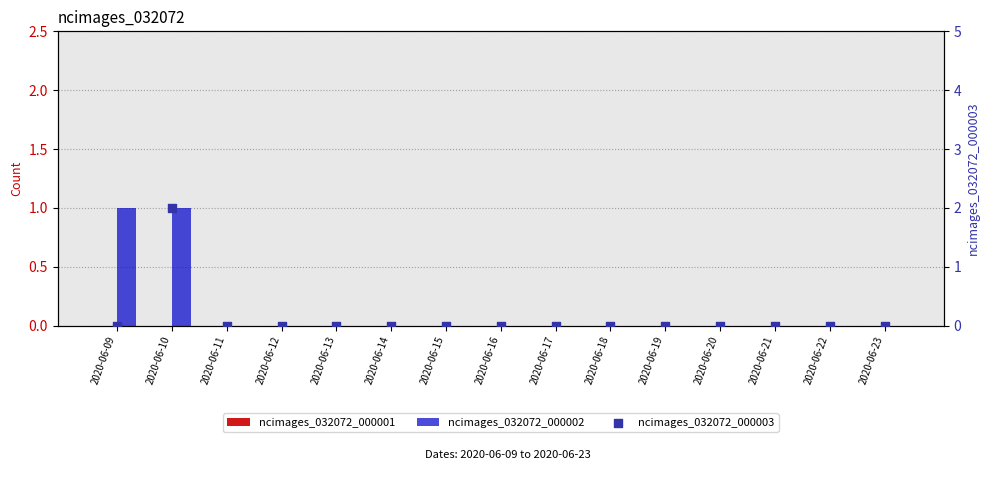

Is the value of ncimages_032072_000003 at 2020-06-17 greater than the value of ncimages_032072_000002 at 2020-06-23?

No